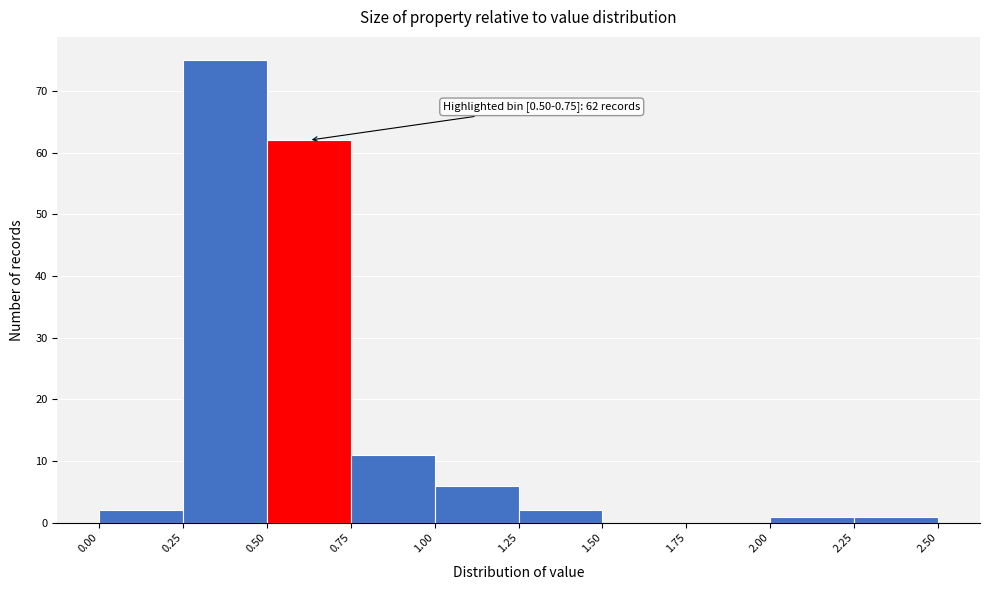

Which range on the x-axis has the tallest bar?

0.25 to 0.50